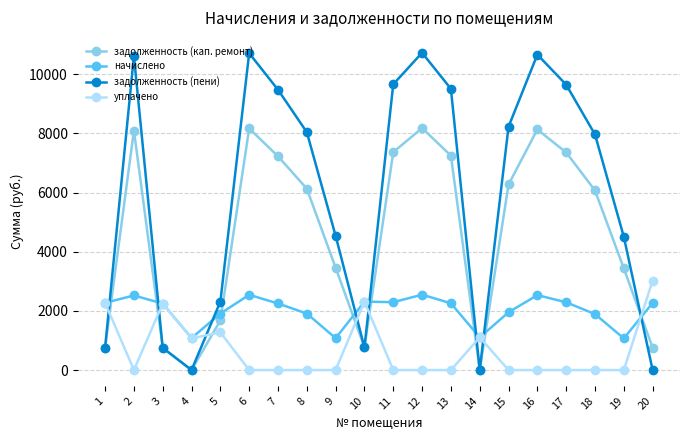

Between which two adjacent categories do уплачено and задолженность (пени) first intersect?

1 and 2